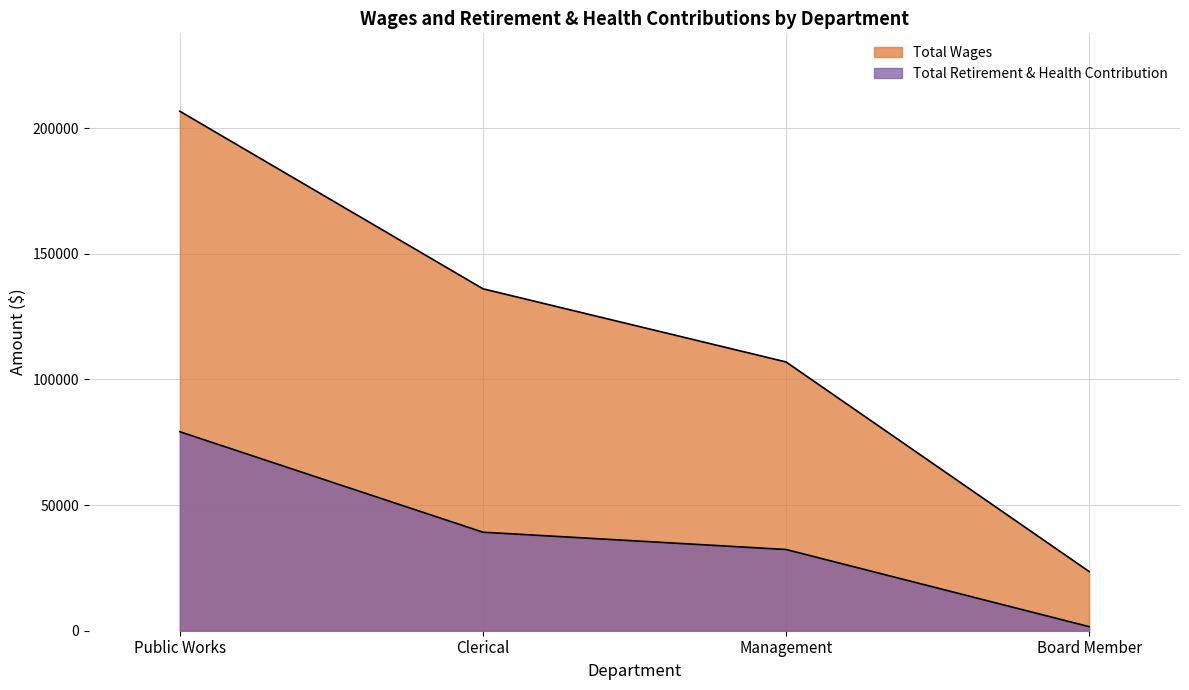

Which series changed the most between Management and Board Member?

Total Wages